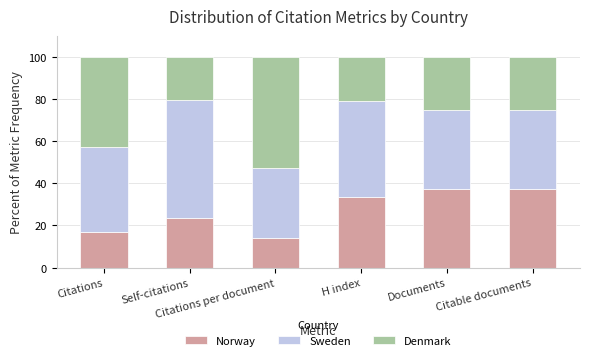

What is the average value of the Norway series?

27.2